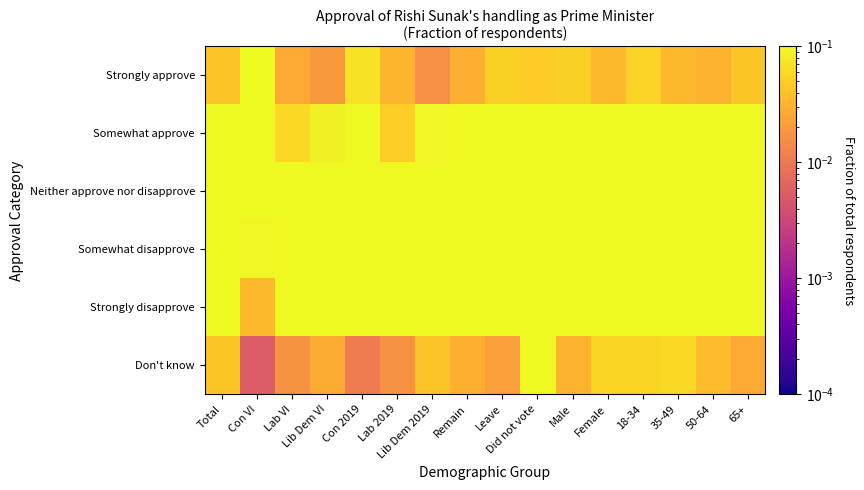

Count the number of data series in this chart.

6